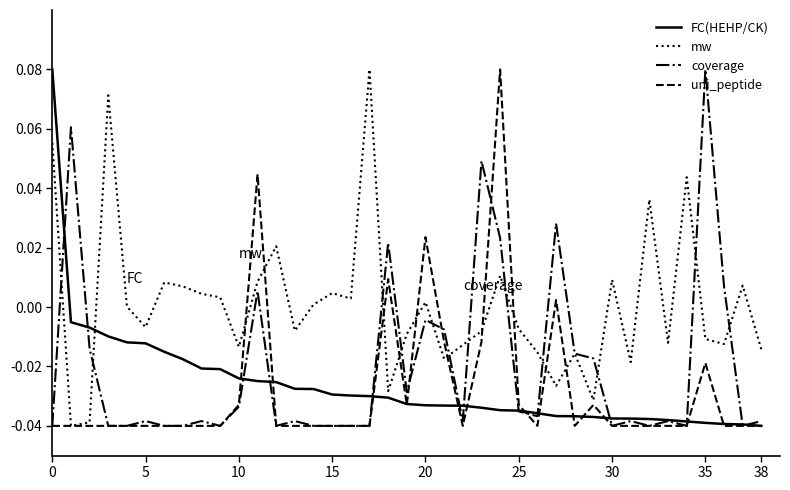

How many distinct data groups are displayed?

4